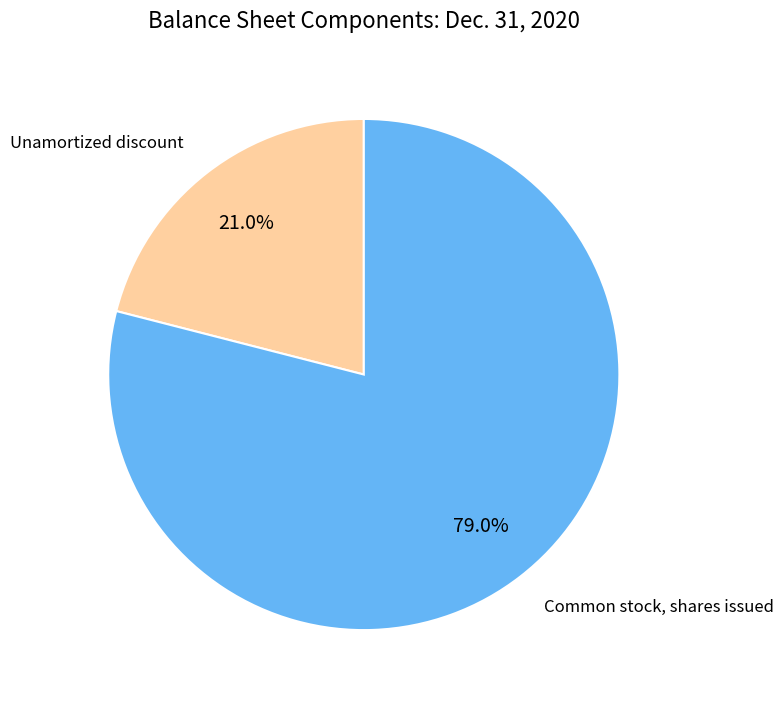

Do Common stock, shares issued and Unamortized discount together represent more than half of the pie?

Yes